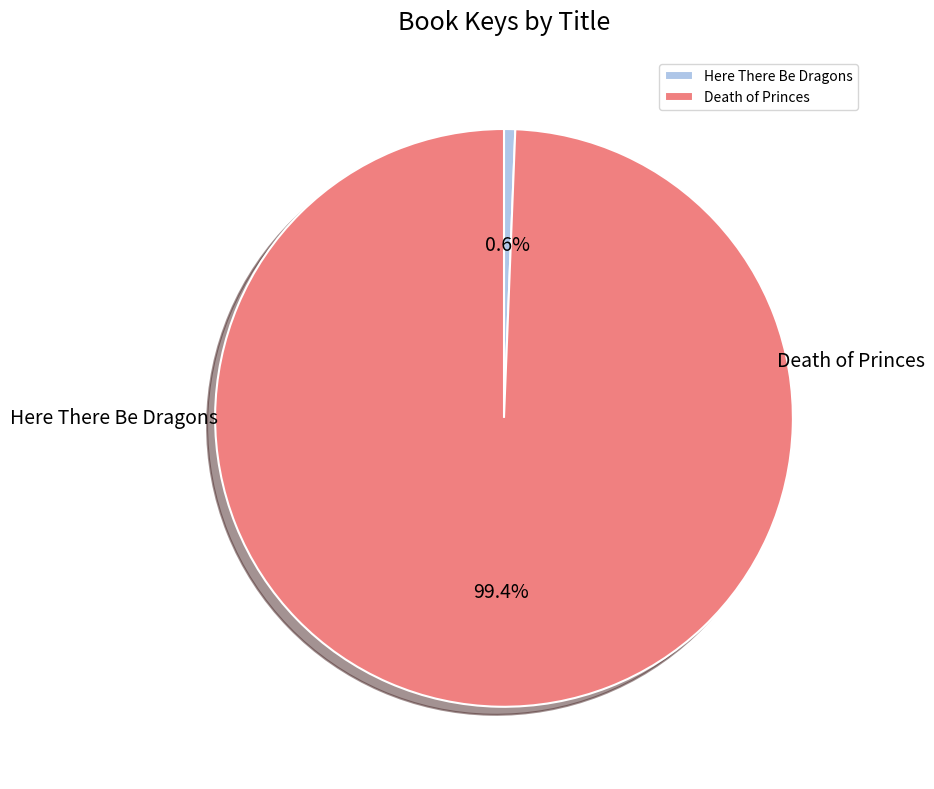

How many slices are in this pie chart?

2